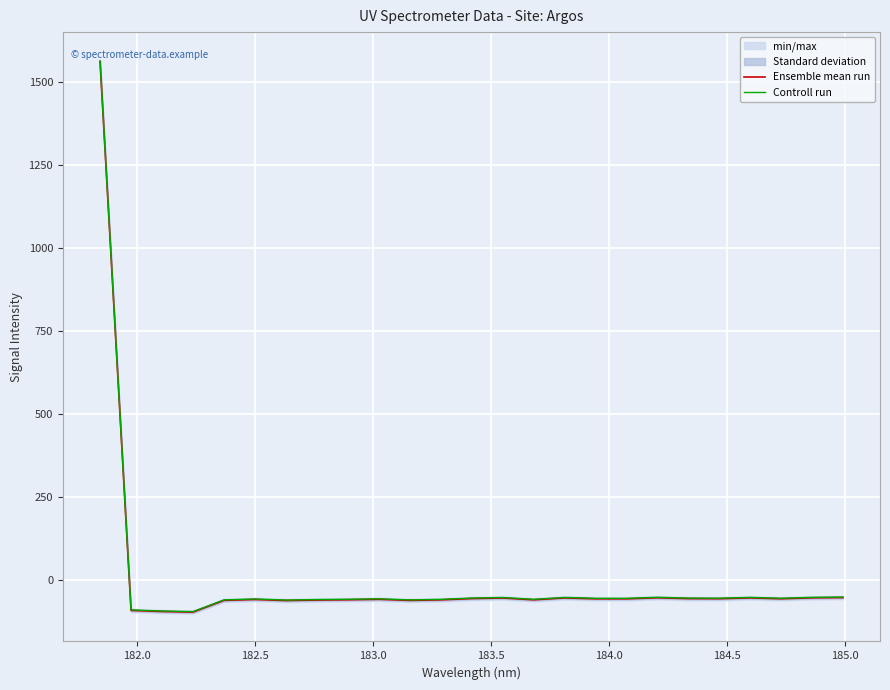

Count the number of categories in the chart.

25